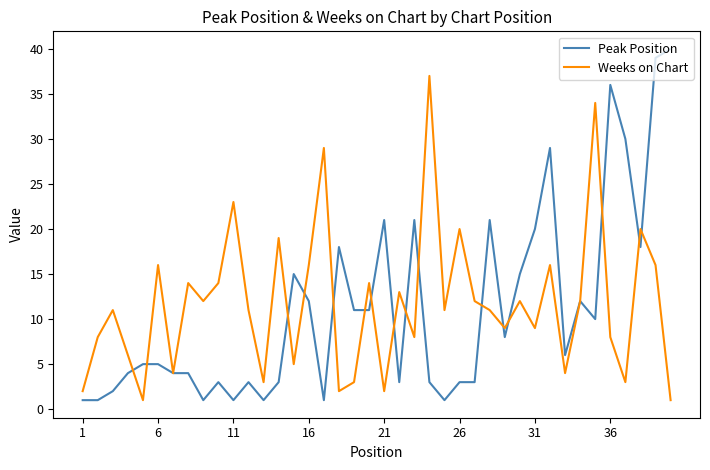

Rank the series by their maximum value, from highest to lowest.

Peak Position, Weeks on Chart